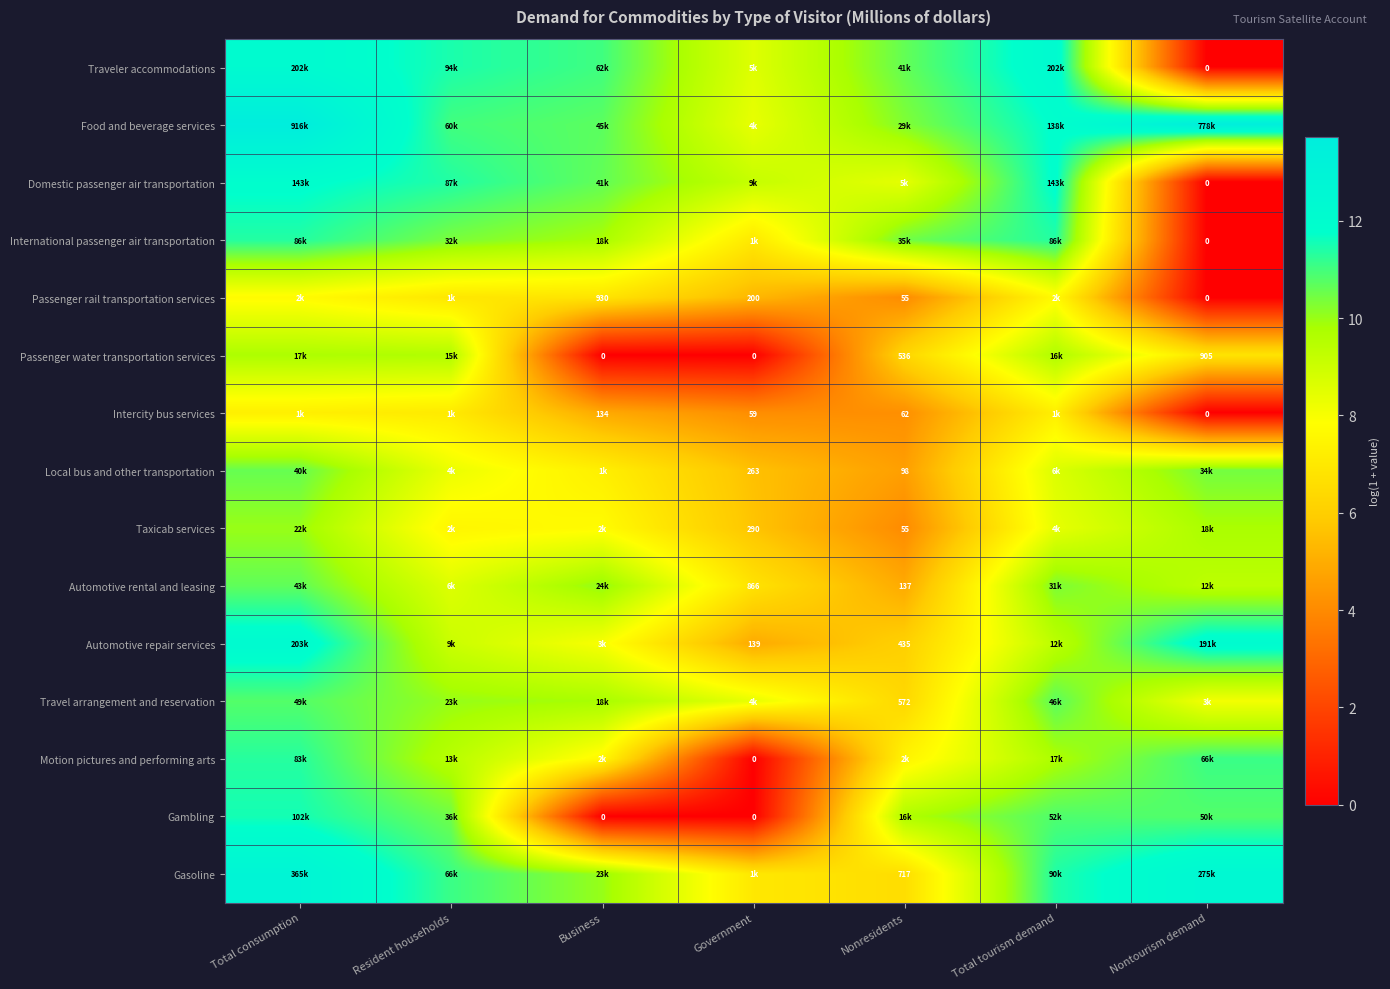

Is the value of Passenger water transportation services at Government greater than the value of Domestic passenger air transportation at Business?

No